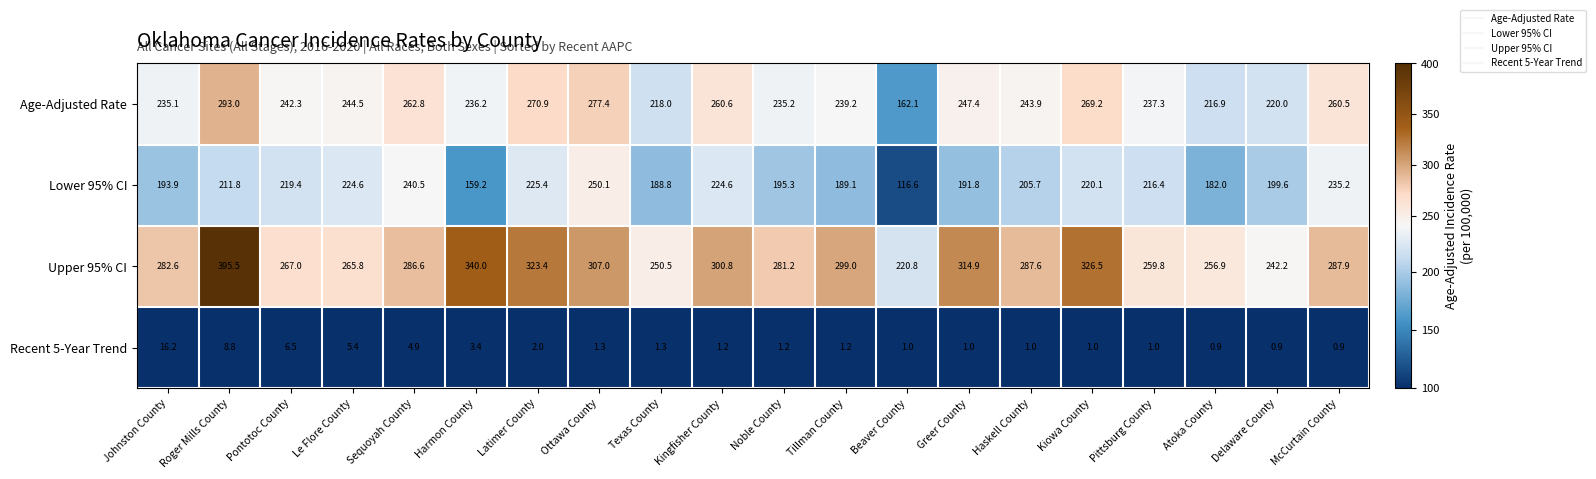

What is the minimum value for Age-Adjusted Rate?

162.1